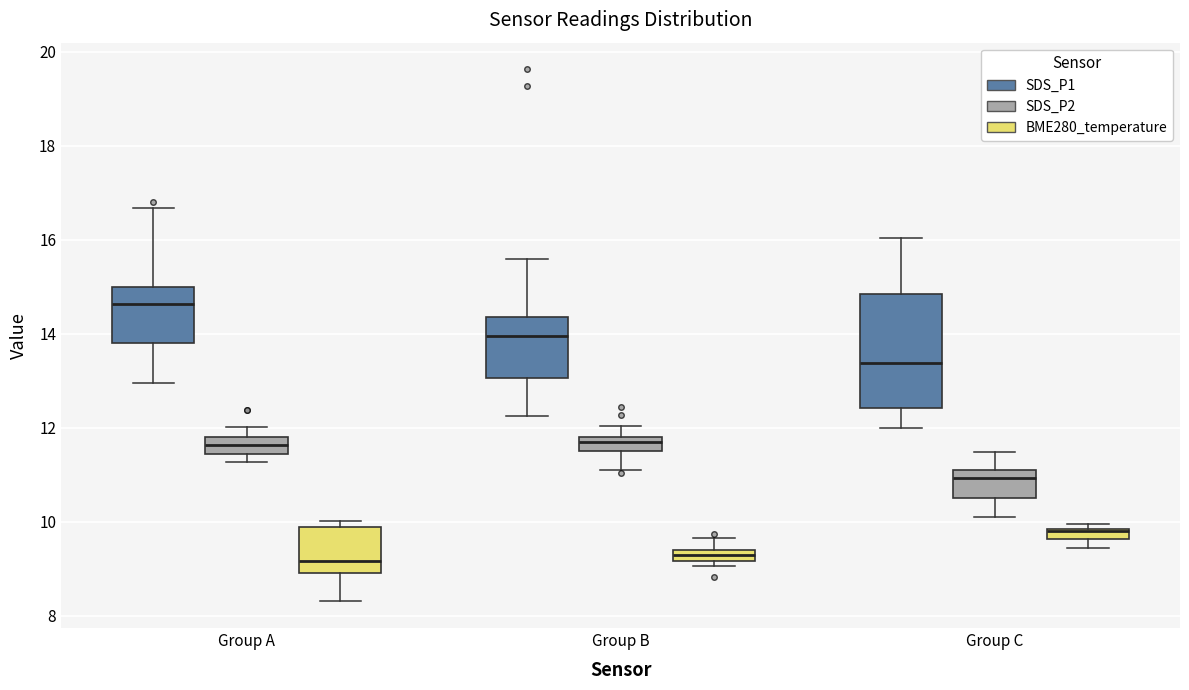

Where is the upper edge of the box for Group C (SDS_P1) on the y-axis? The values are not printed on the chart, so give them approximately, as read against the axis.

14.8